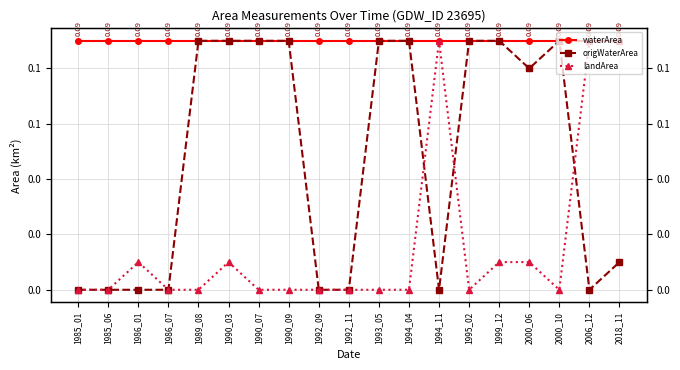

Count the landArea values in the range 0 to 1.

19